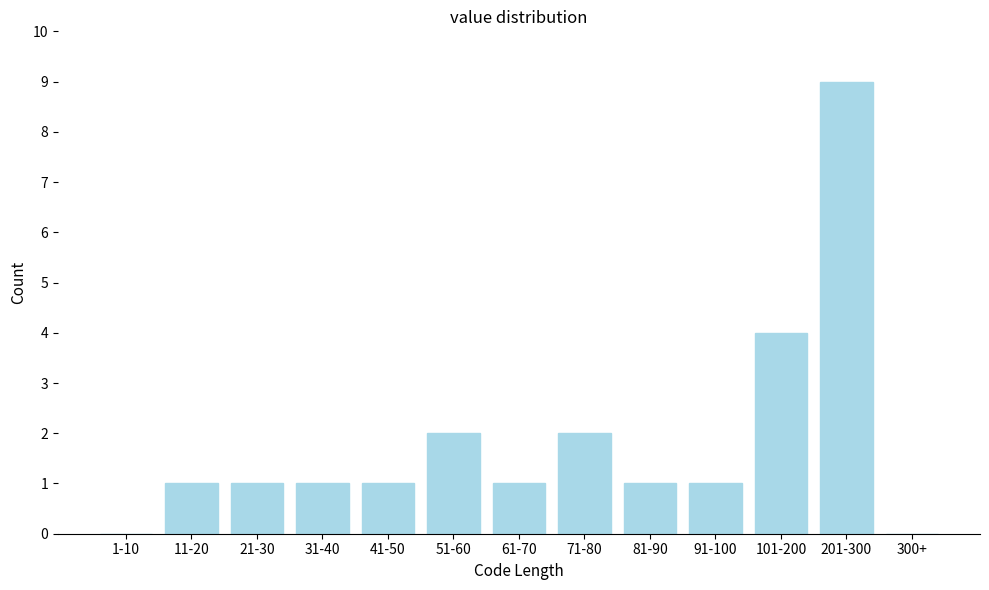

Reading left to right, what are all the values shown in this chart?

1-10=0	11-20=1	21-30=1	31-40=1	41-50=1	51-60=2	61-70=1	71-80=2	81-90=1	91-100=1	101-200=4	201-300=9	300+=0